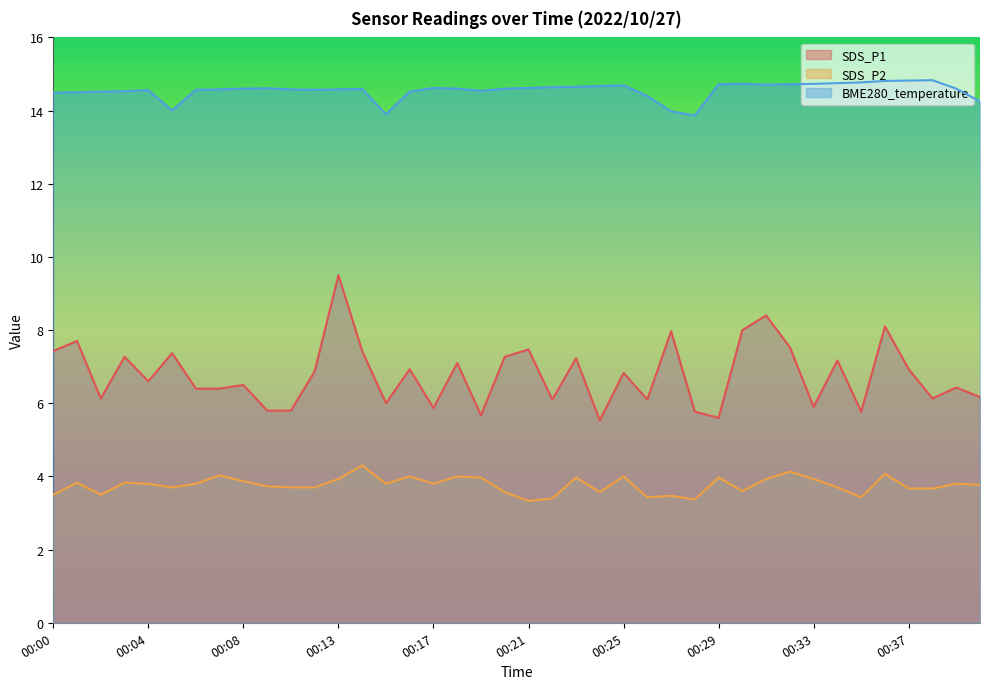

Where does the SDS_P1 series first go above 6?

00:00